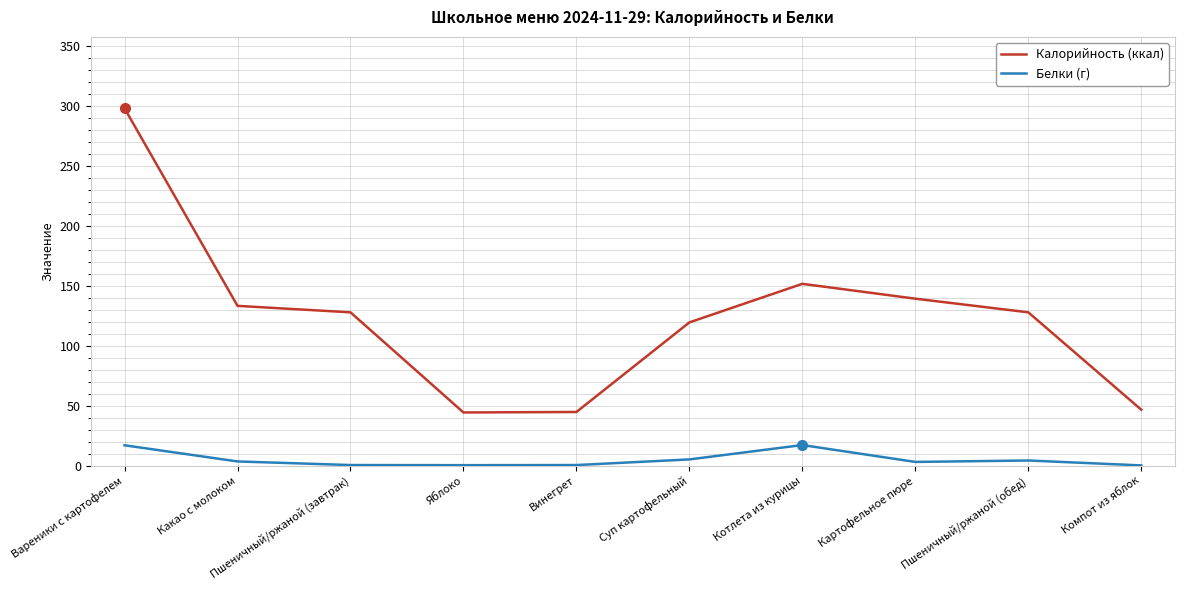

What value does the Белки (г) series have at Вареники с картофелем?

17.0